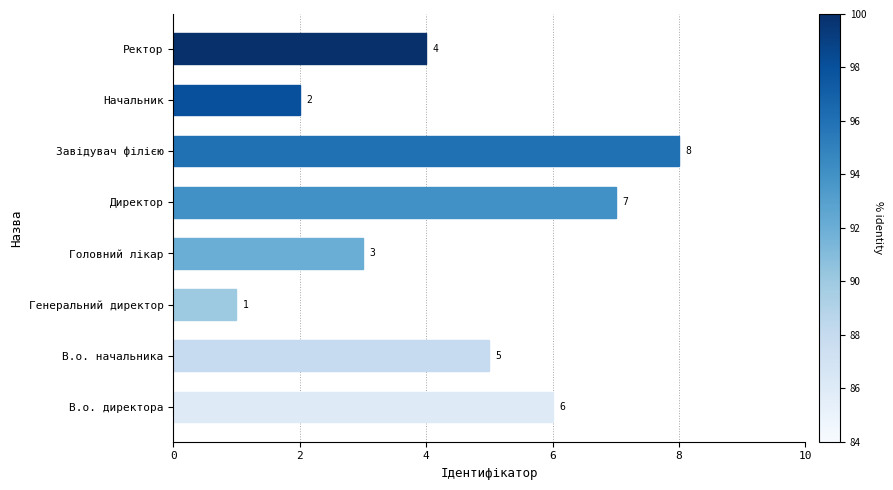

Is it true that the value at В.о. начальника is 3?

False